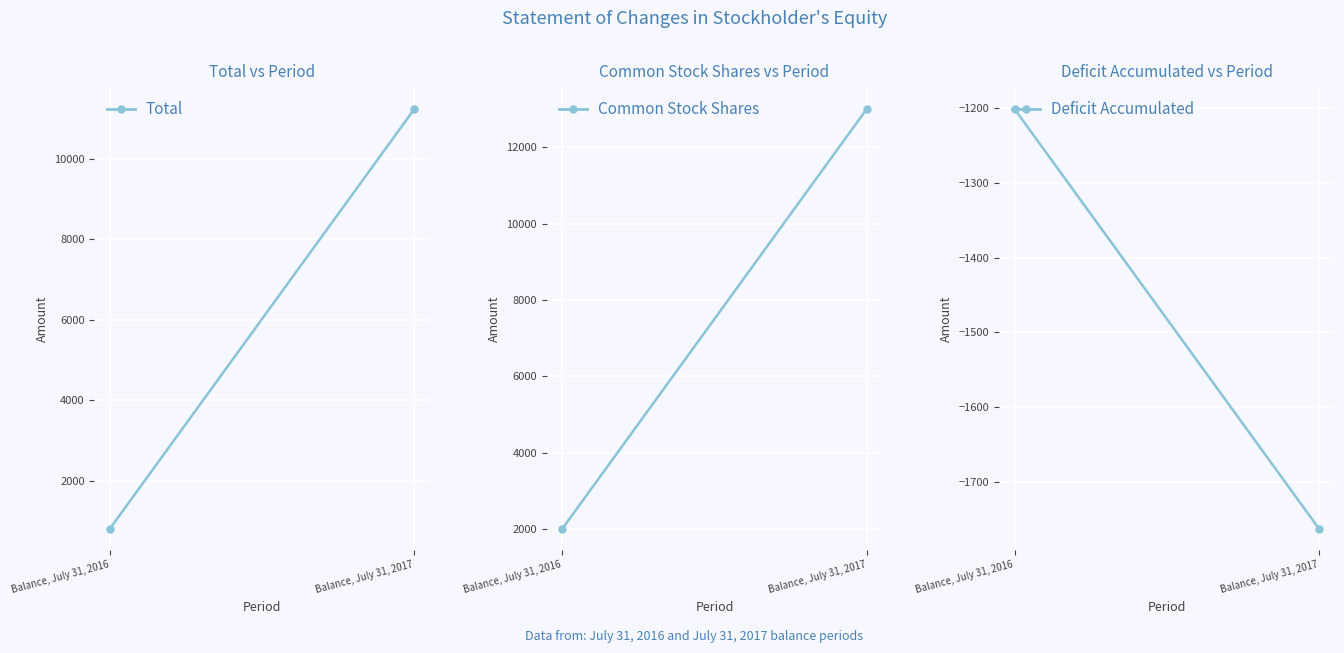

What is the value of the Common Stock Shares point at the 2nd from the left?

13000